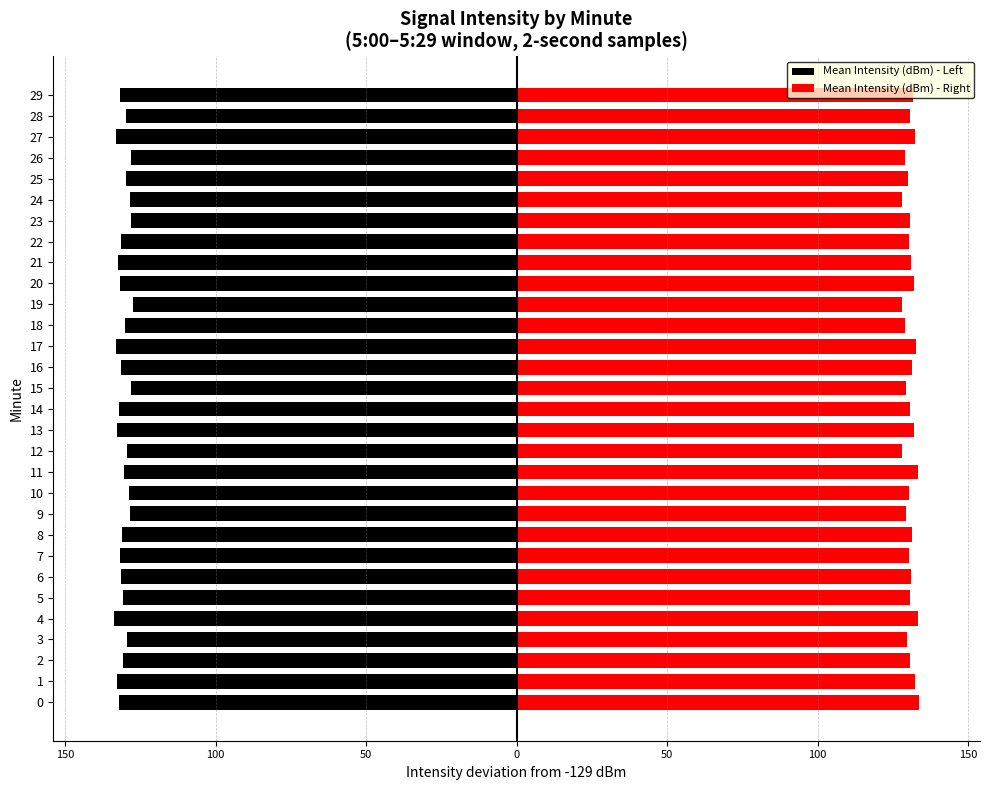

What are all the series names shown in the legend?

Mean Intensity (dBm) - Left, Mean Intensity (dBm) - Right